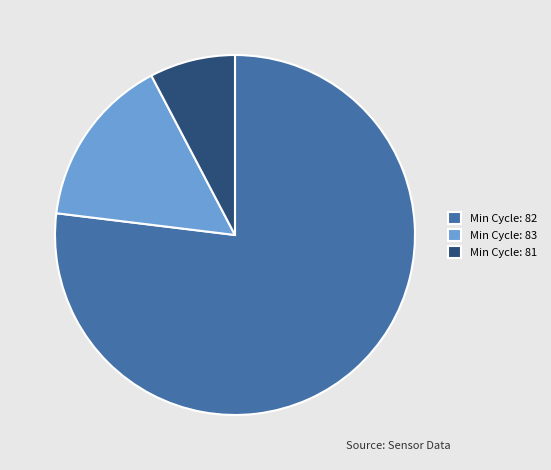

How many segments does this pie chart have?

3